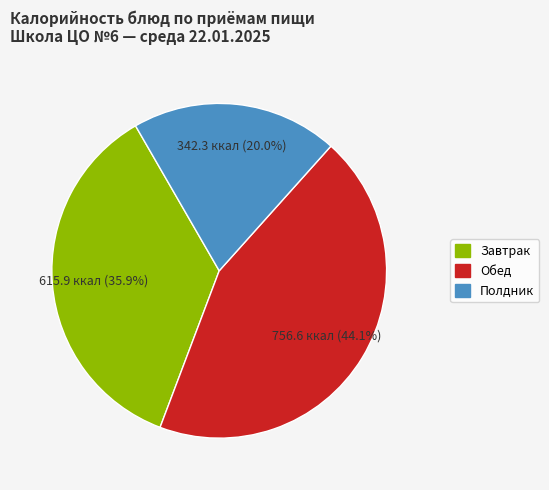

Is there any slice that represents more than half of the pie?

No